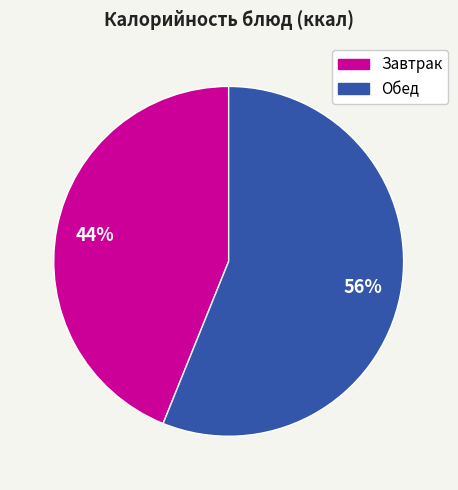

To the nearest percent, what is the average slice percentage?

50%